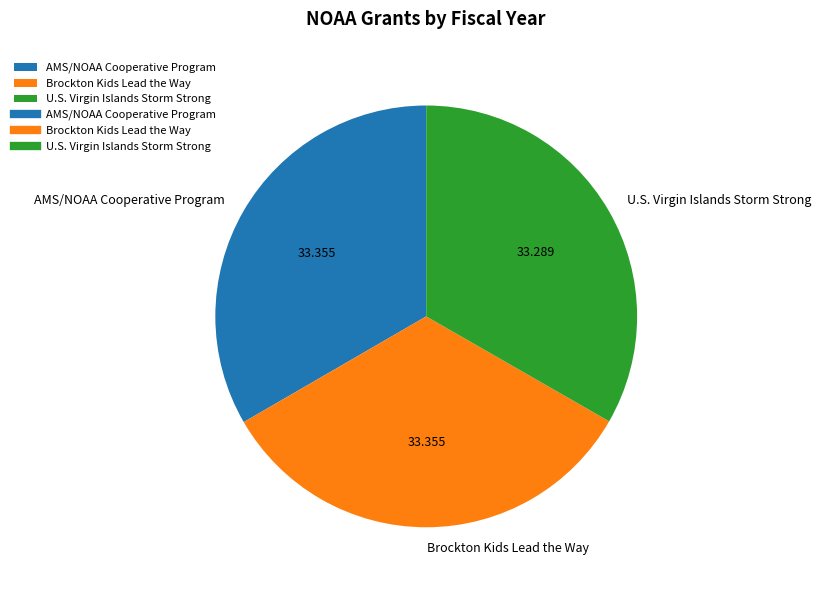

How many segments does this pie chart have?

3